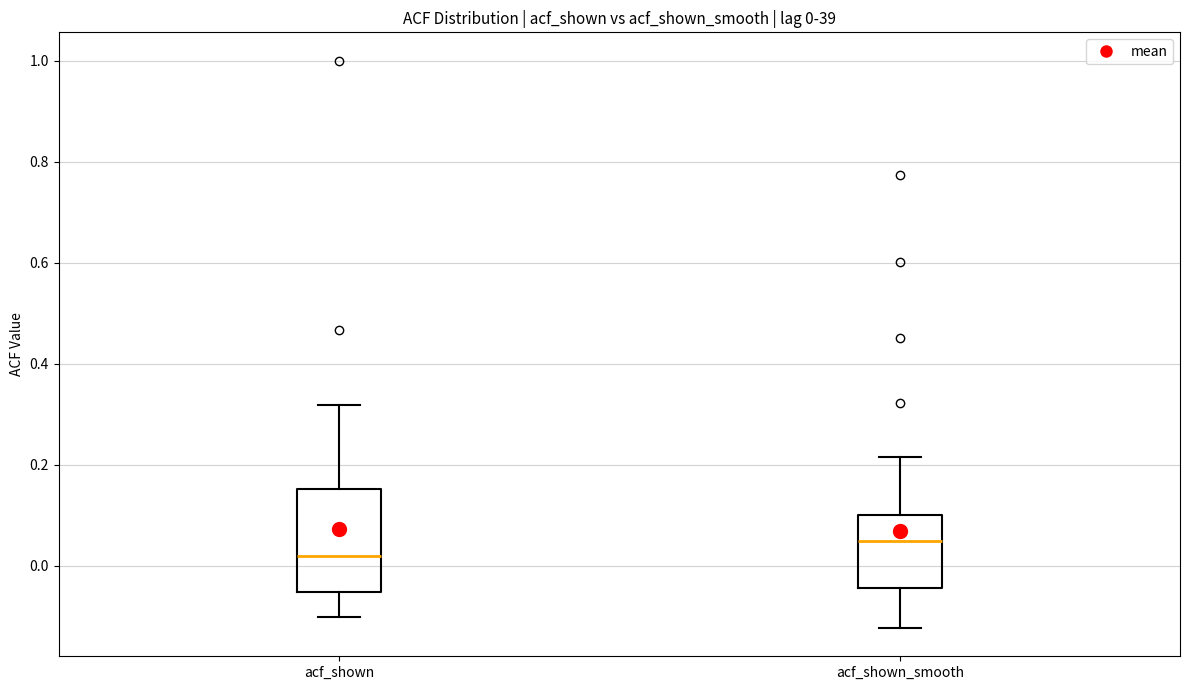

Which box's median line is the highest?

acf_shown_smooth